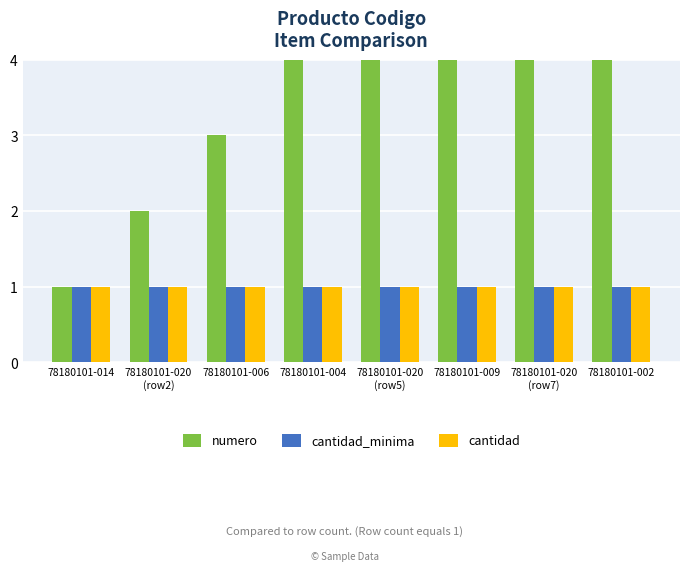

How many series are shown in this chart?

3